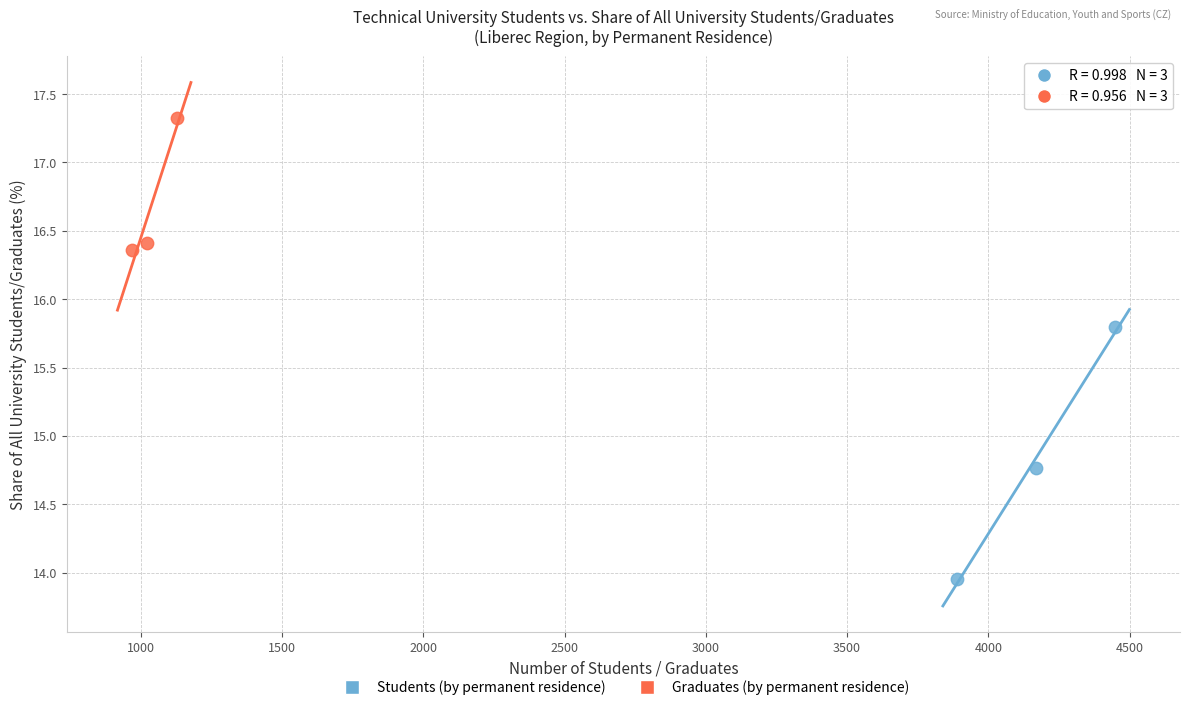

Which series contains the highest Y value?

Graduates (by permanent residence)